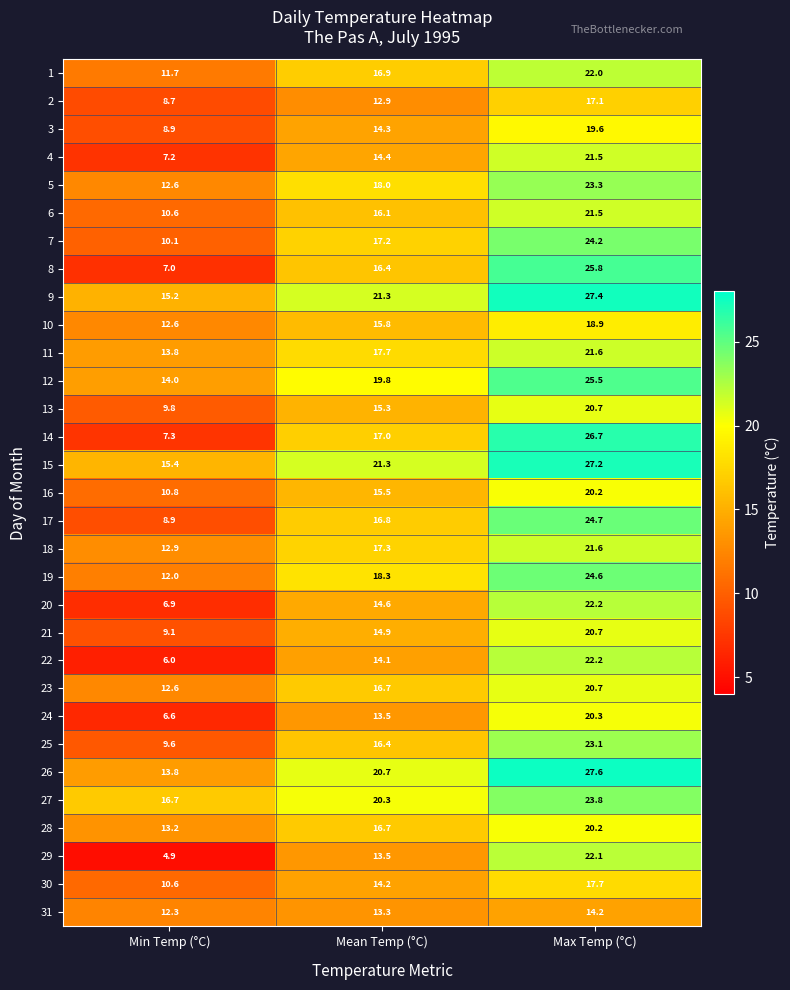

What is the sum of the 11 values at Max Temp (°C) and Min Temp (°C)?

35.4